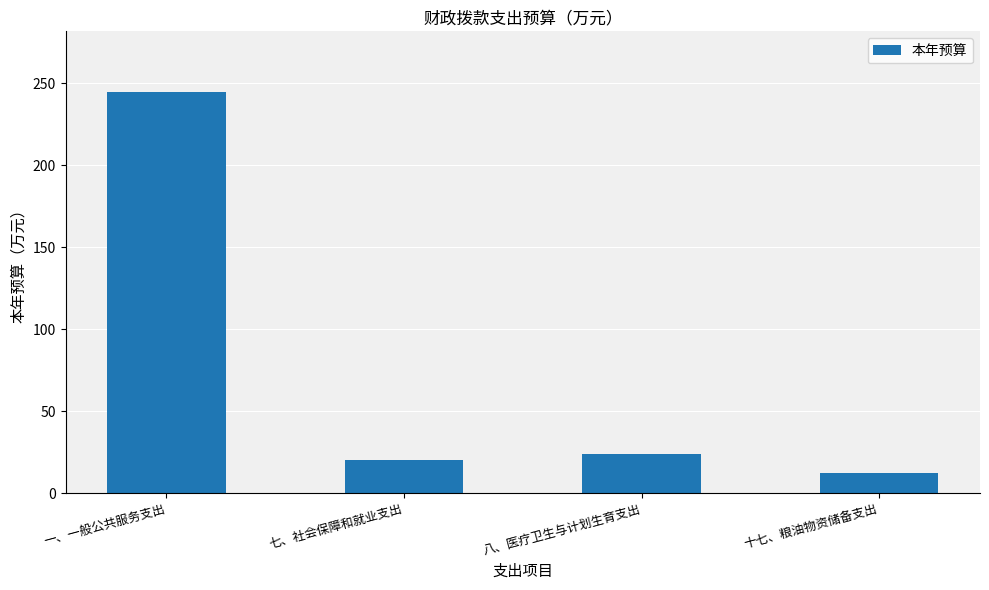

True or false: the data shows 7.3 at 七、社会保障和就业支出.

False